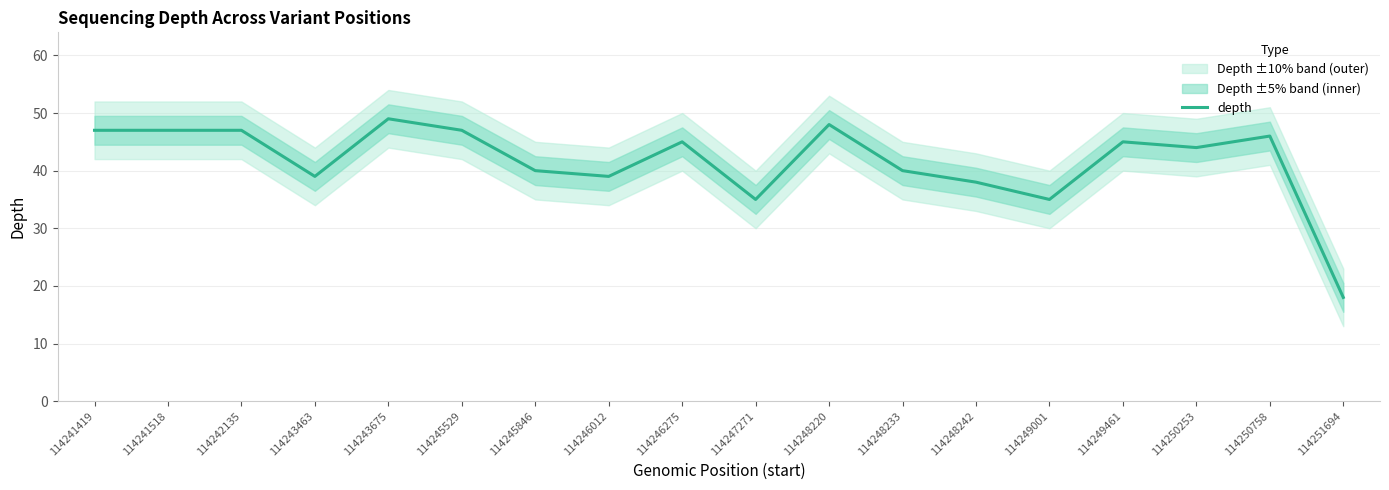

Reading left to right, list all the values displayed in this chart.

47	47	47	39	49	47	40	39	45	35	48	40	38	35	45	44	46	18